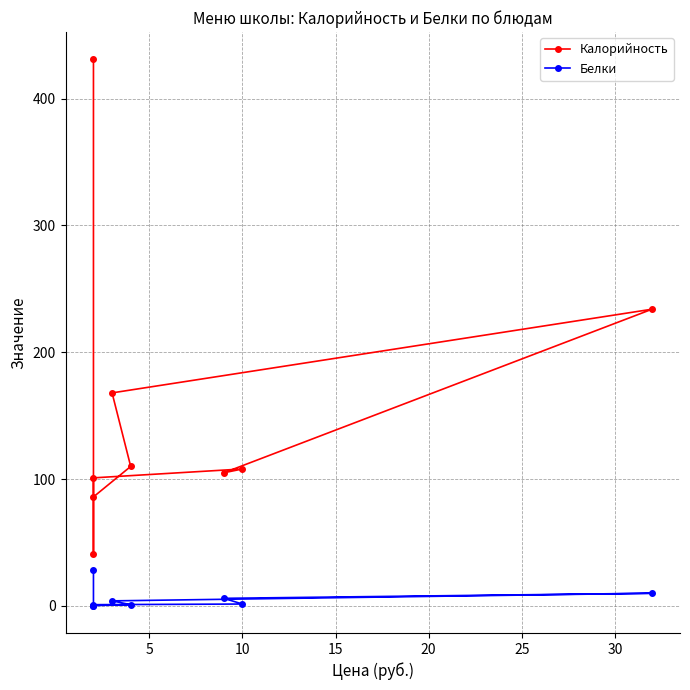

What is the difference between the maximum and minimum values in the Калорийность series?

390.0